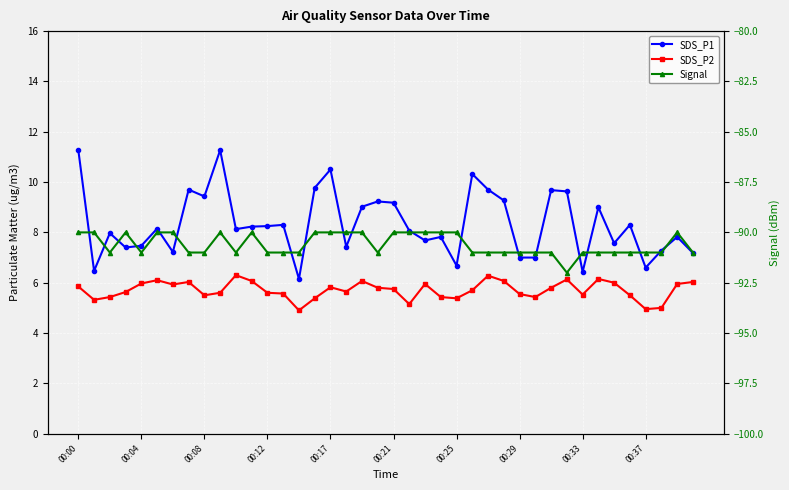

Between 00:08 and 27, which series saw the biggest shift?

SDS_P1